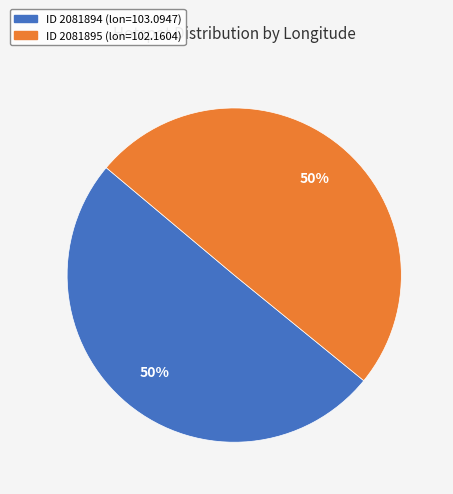

To the nearest percent, what is the average slice percentage?

50%